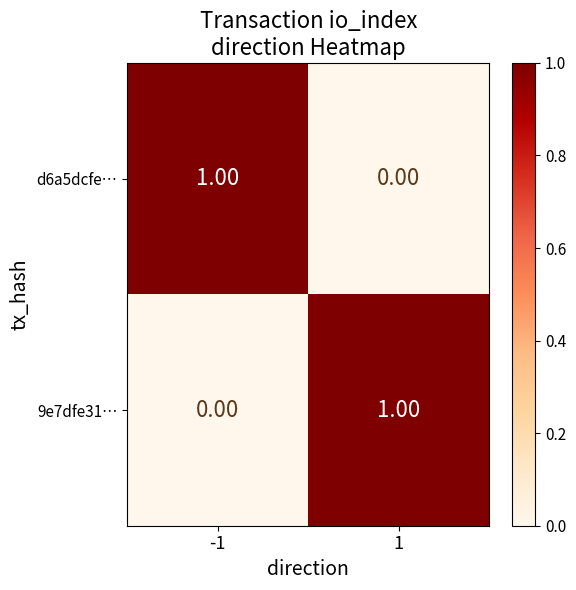

At -1, list the series in order from largest to smallest.

d6a5dcfe…, 9e7dfe31…